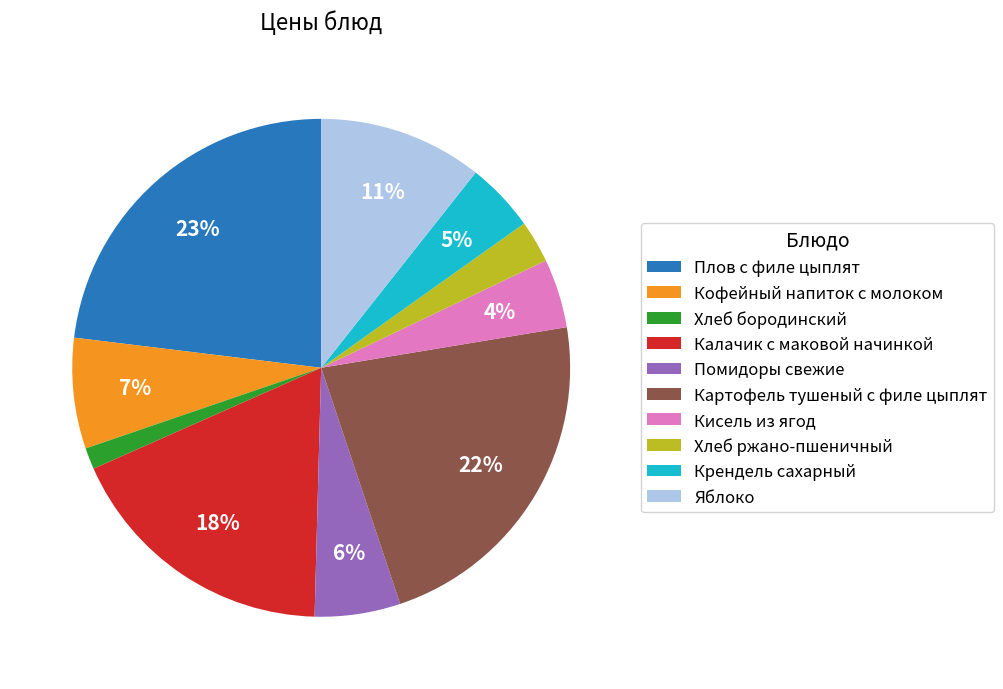

Which has a higher value, Кисель из ягод or Калачик с маковой начинкой?

Калачик с маковой начинкой